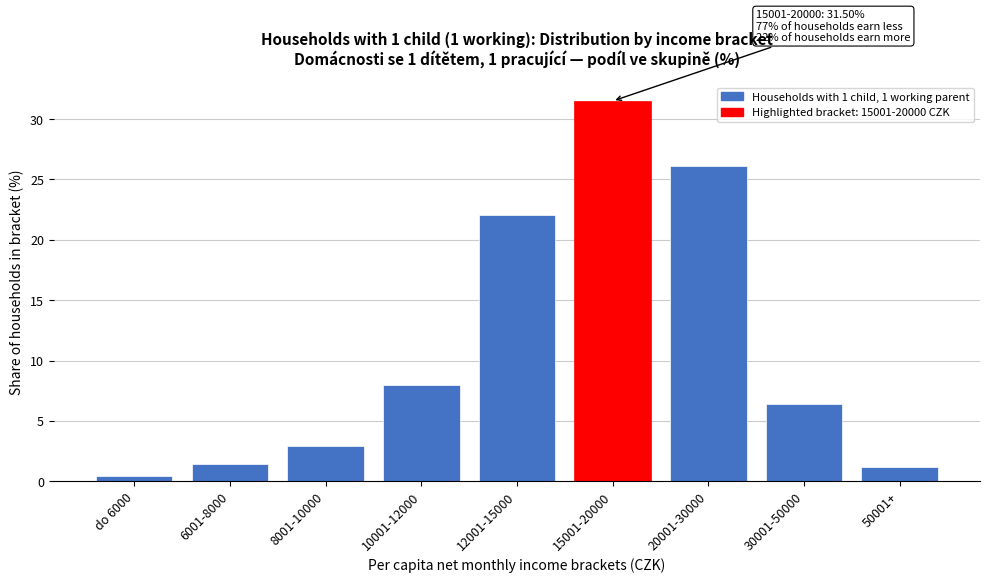

Reading right to left, transcribe all the data shown in this chart.

50001+=1.2	30001-50000=6.4	20001-30000=26.1	15001-20000=31.5	12001-15000=22.1	10001-12000=8.0	8001-10000=2.9	6001-8000=1.4	do 6000=0.4